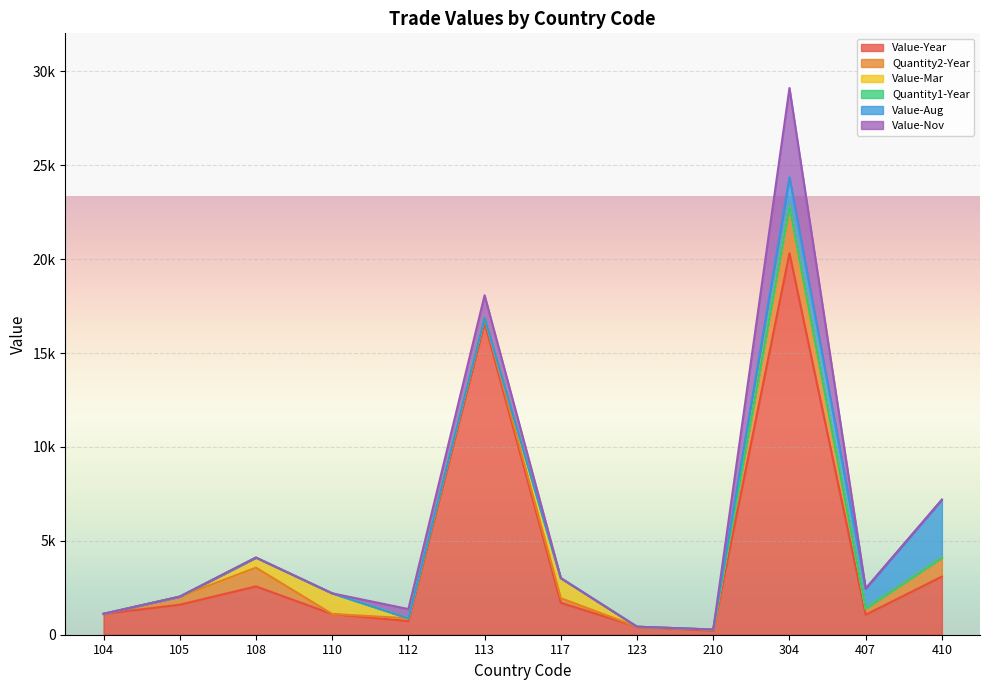

Which has a higher value, 123 or 304?

304